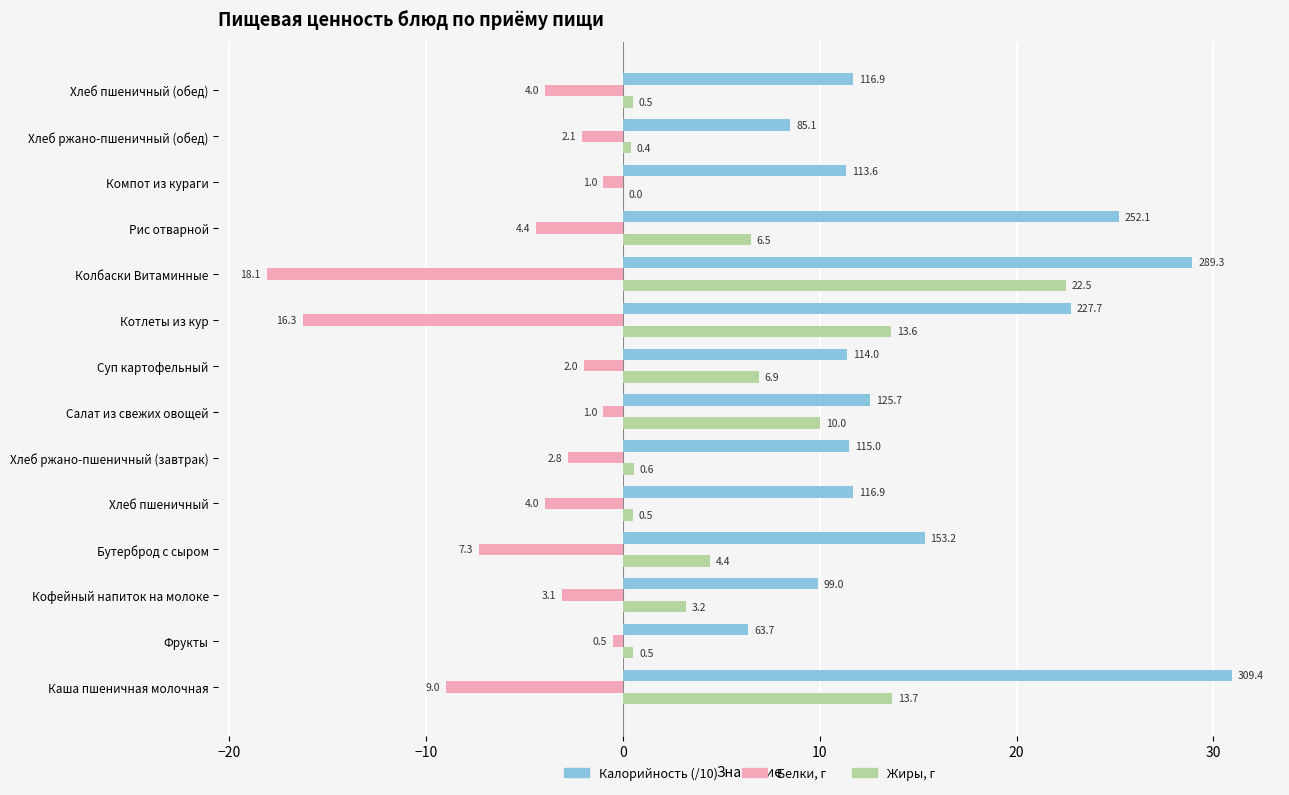

How many categories are shown in the chart?

14